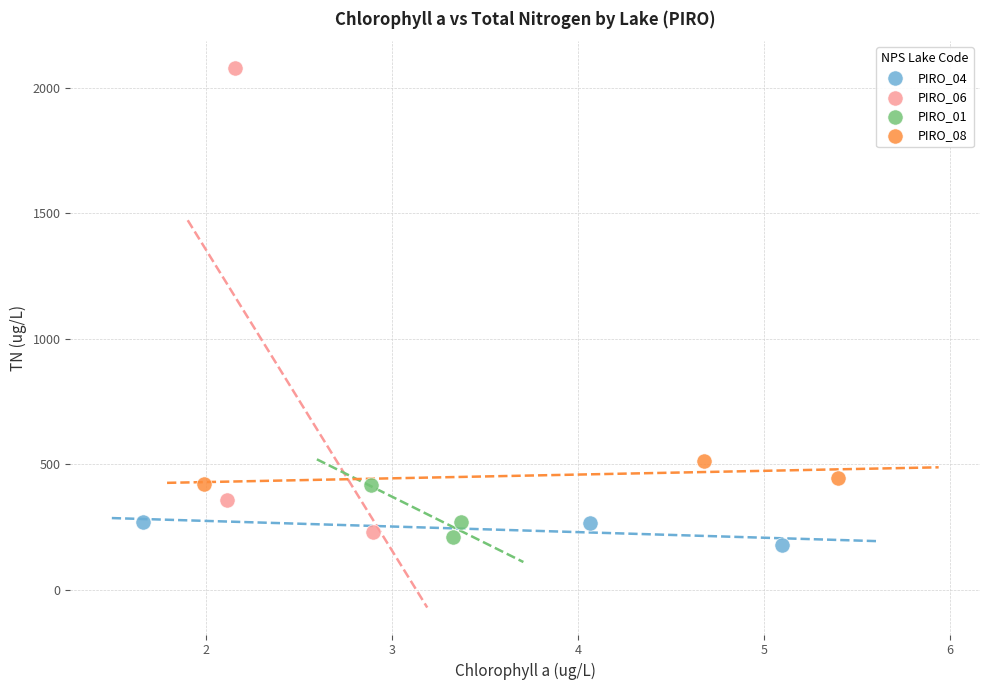

Which series reaches the maximum Y coordinate?

PIRO_06